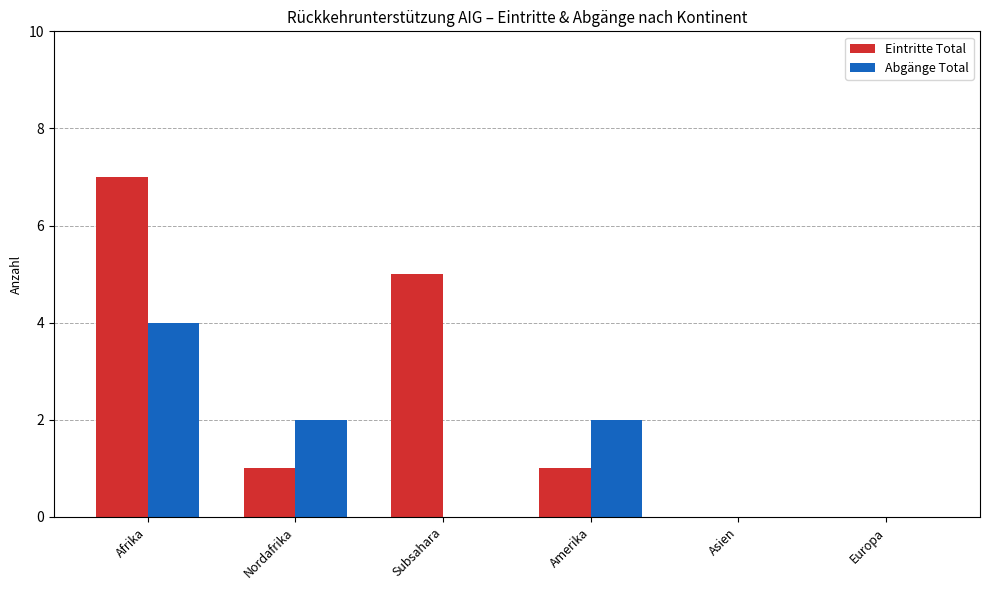

Which series changed the most between Amerika and Europa?

Abgänge Total